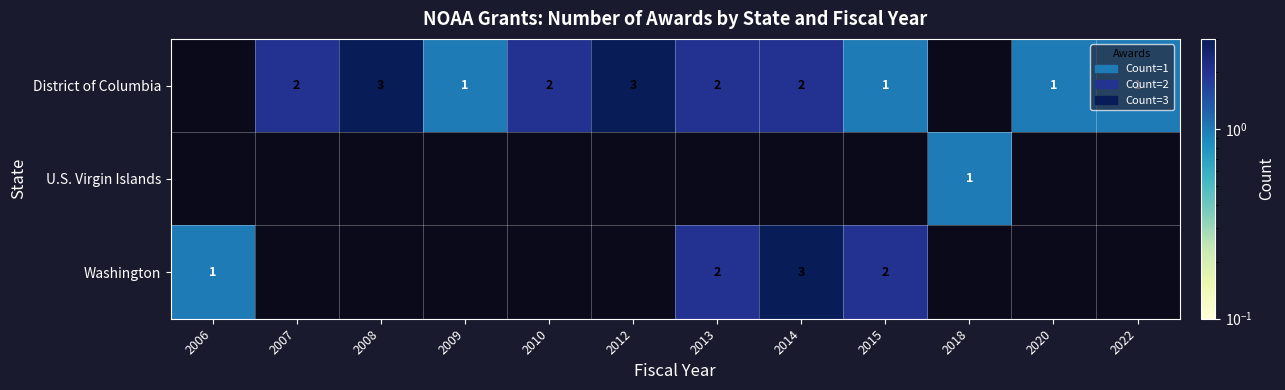

Count the number of categories in the chart.

12